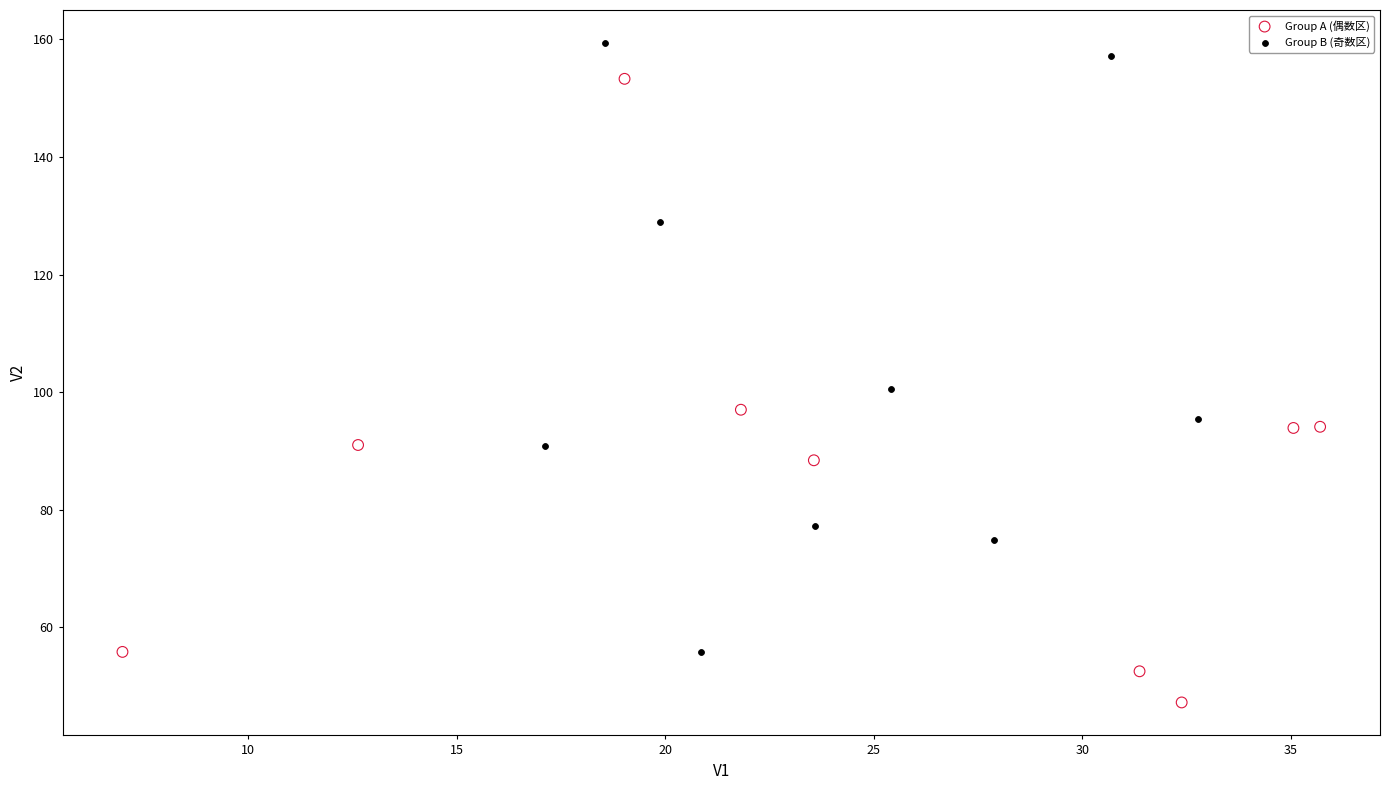

Which series contains the highest Y value?

Group B (奇数区)